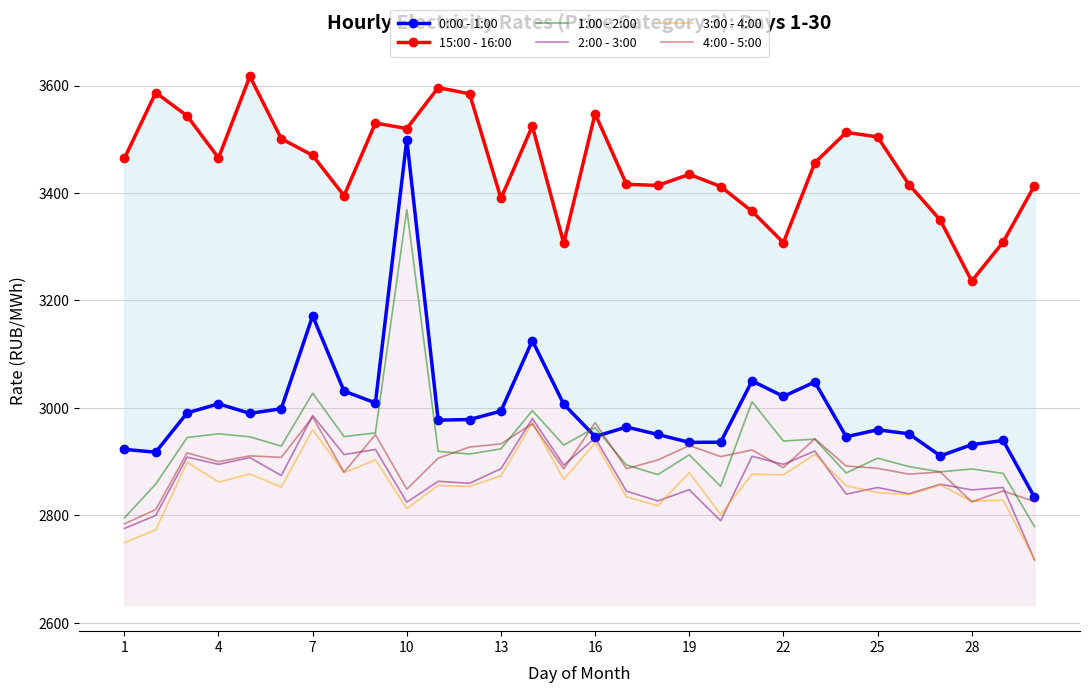

At 1, list the series in order from smallest to largest.

3:00 - 4:00, 2:00 - 3:00, 4:00 - 5:00, 1:00 - 2:00, 0:00 - 1:00, 15:00 - 16:00